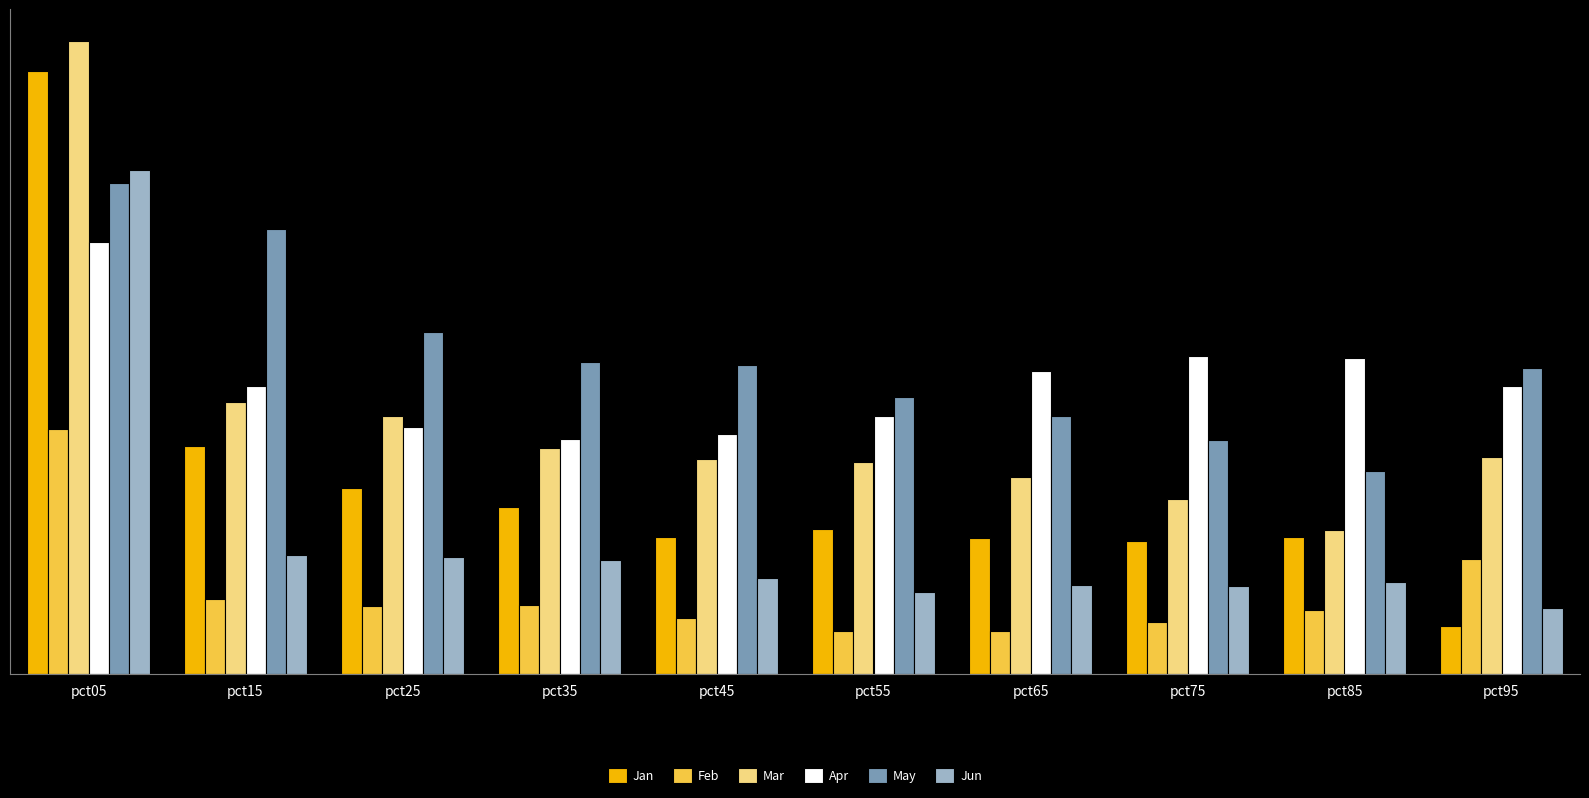

What are all the series names shown in the legend?

Jan, Feb, Mar, Apr, May, Jun